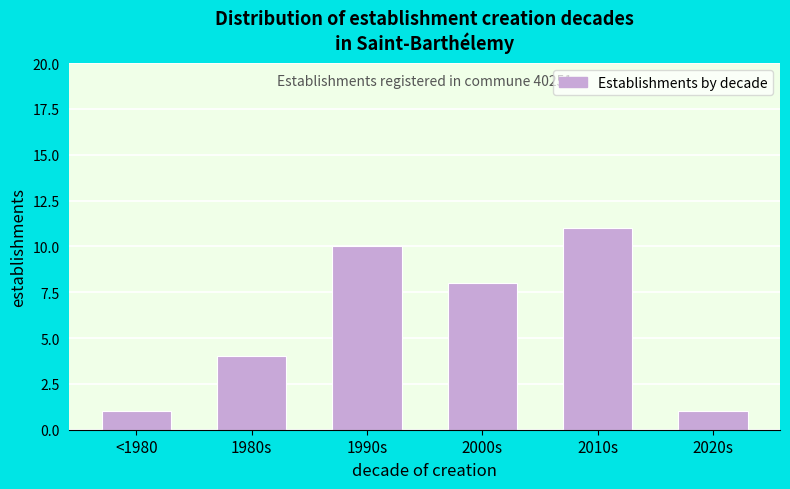

Reading left to right, transcribe all the data shown in this chart.

<1980=1	1980s=4	1990s=10	2000s=8	2010s=11	2020s=1